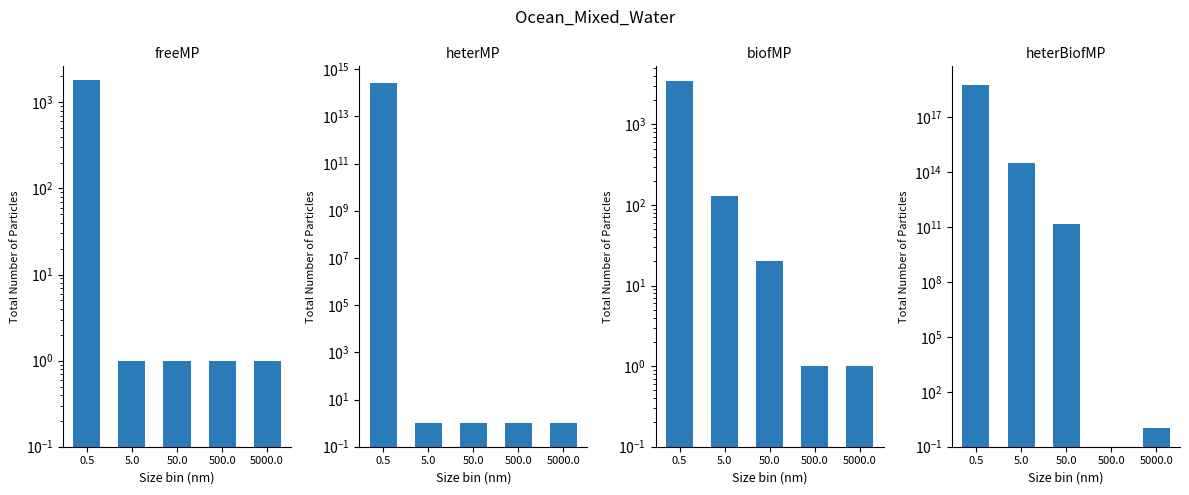

Reading left to right, what are all the values shown in this chart?

freeMP: 1800.0	1.0	1.0	1.0	1.0
heterMP: 250000000000000.0	1.0	1.0	1.0	1.0
biofMP: 3500.0	130.0	20.0	1.0	1.0
heterBiofMP: 6000000000000000000.0	300000000000000.0	150000000000.0	0.1	1.0